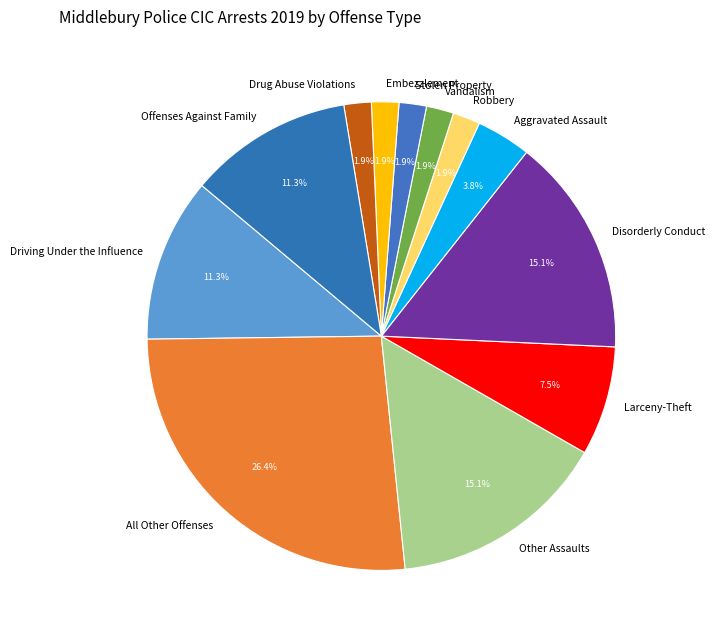

To the nearest percent, what is the average slice percentage?

8%